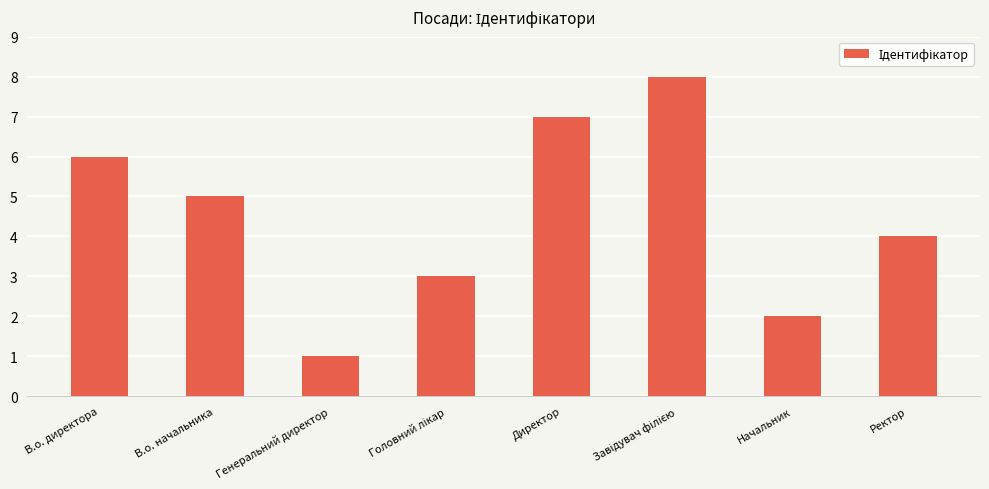

Reading left to right, transcribe all the data shown in this chart.

6	5	1	3	7	8	2	4